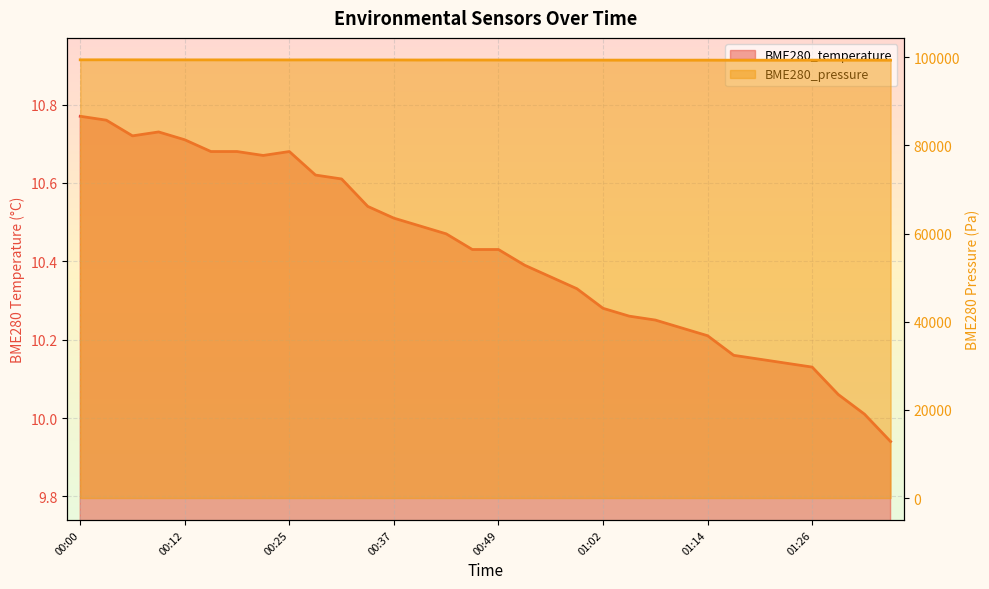

What is the average value of the BME280_temperature series?

10.4